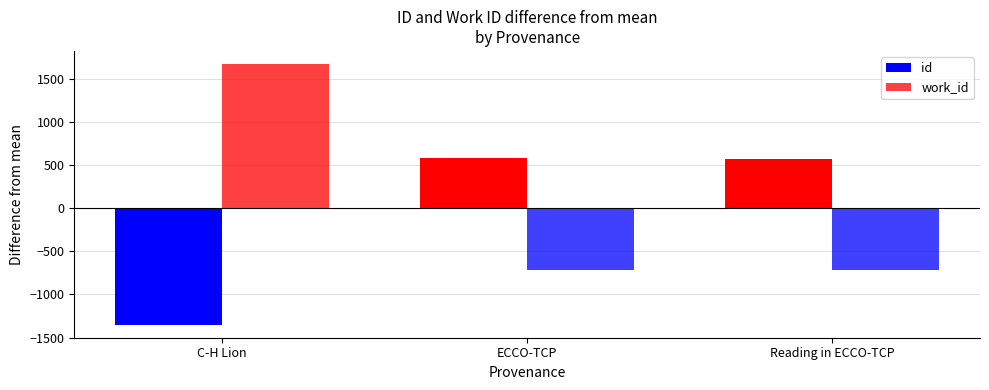

List the series in order of their peak value, lowest first.

id, work_id